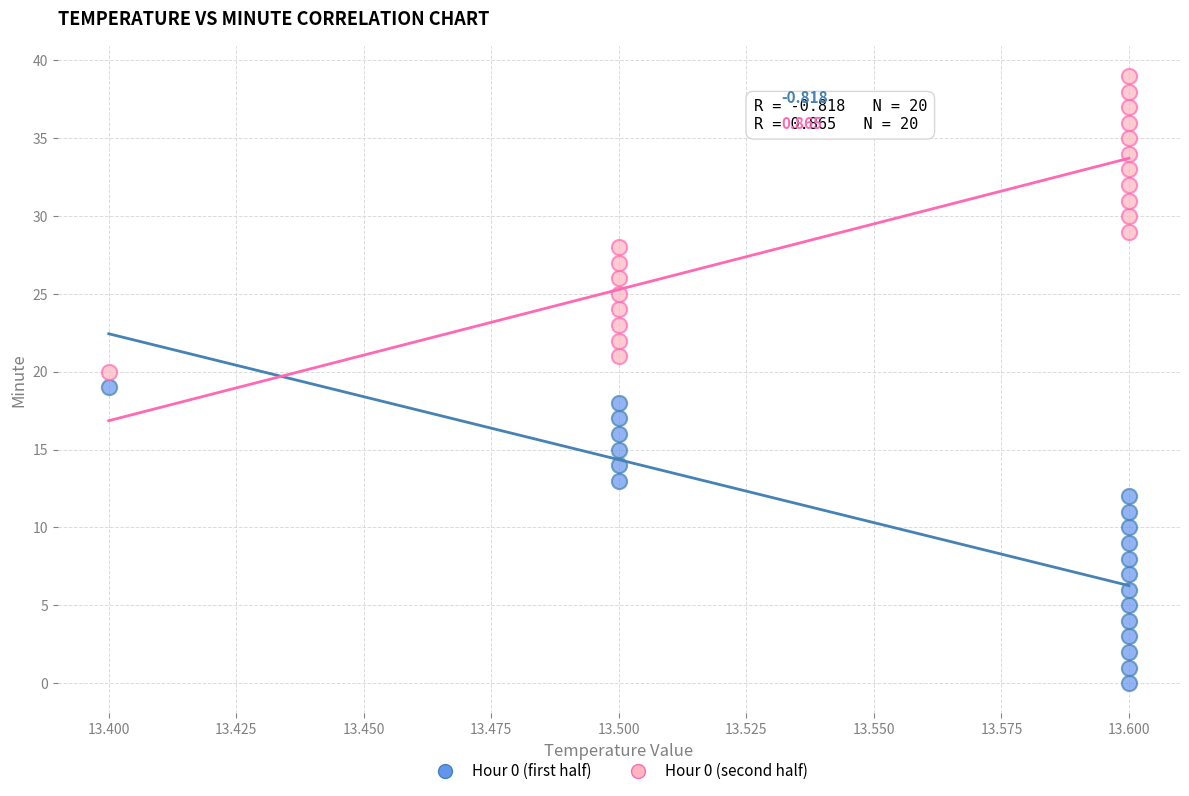

Which series contains the highest Y value?

Hour 0 (second half)